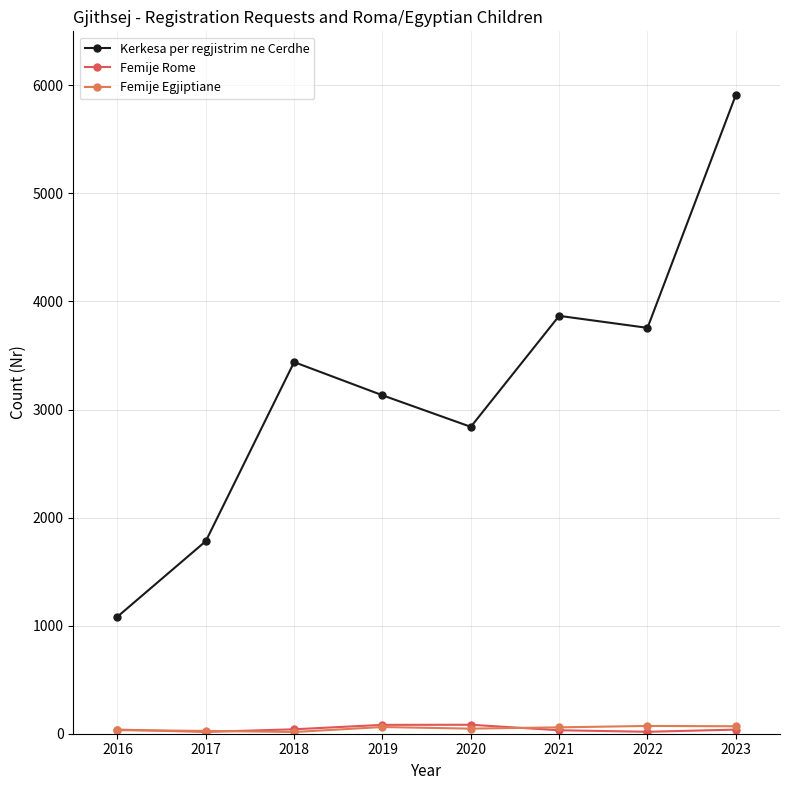

Rank the series at 2021 from highest to lowest value.

Kerkesa per regjistrim ne Cerdhe, Femije Egjiptiane, Femije Rome